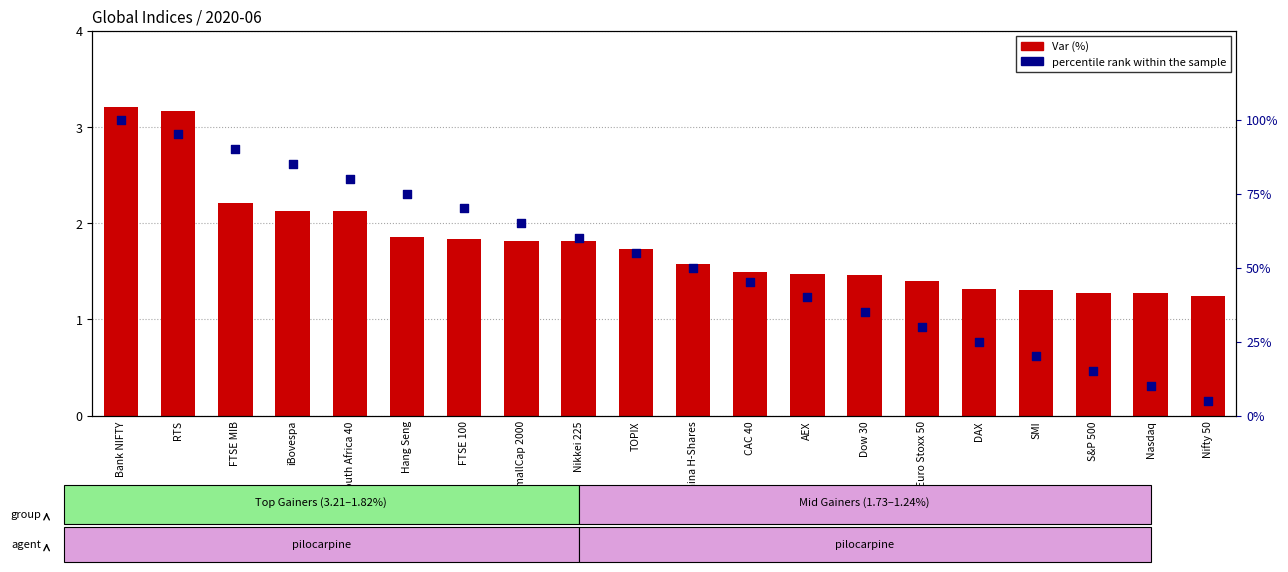

Which series has the widest spread of Y values?

percentile rank within the sample